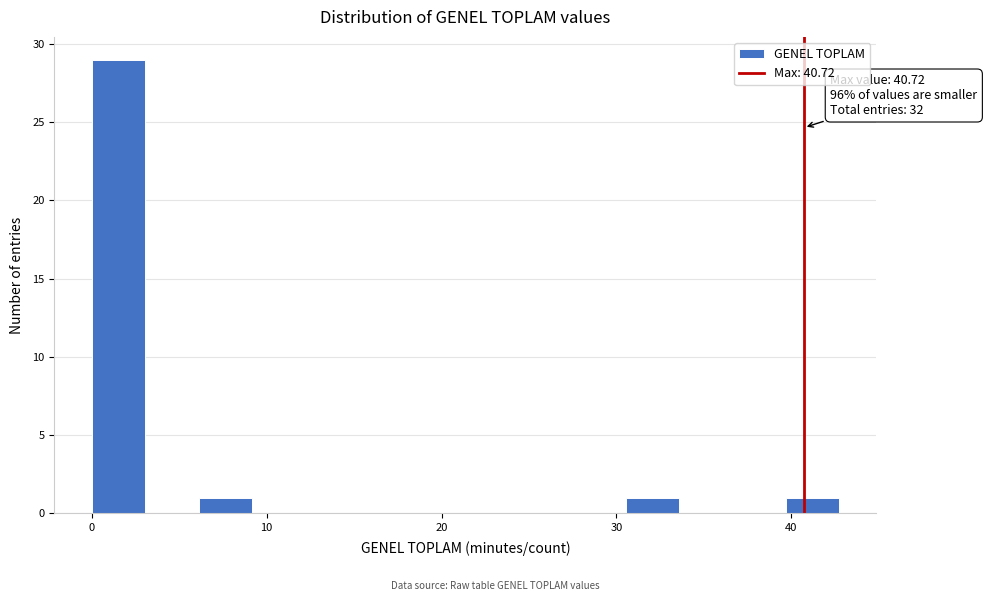

Around what value on the x-axis is the tallest bar? Give the approximate position of its centre, as read against the axis.

2